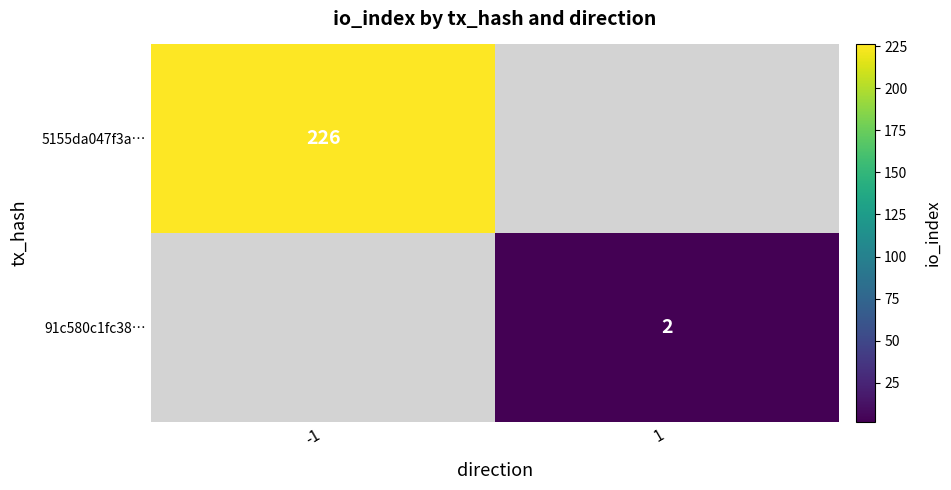

Is the value of 5155da047f3a… at -1 greater than the value of 91c580c1fc38… at 1?

Yes